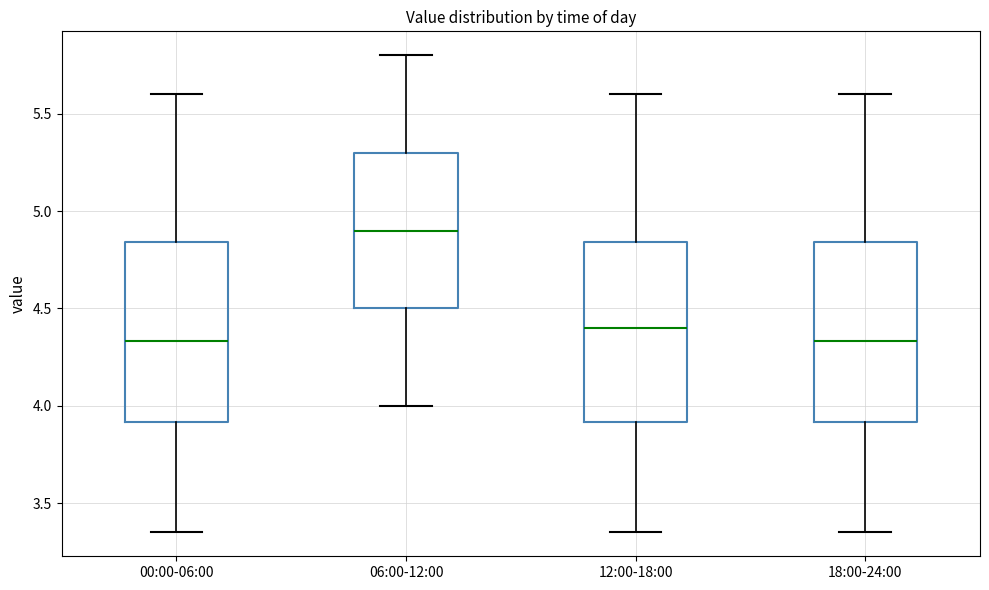

Where does the upper whisker of the box for 06:00-12:00 end on the y-axis? The values are not printed on the chart, so give them approximately, as read against the axis.

5.80